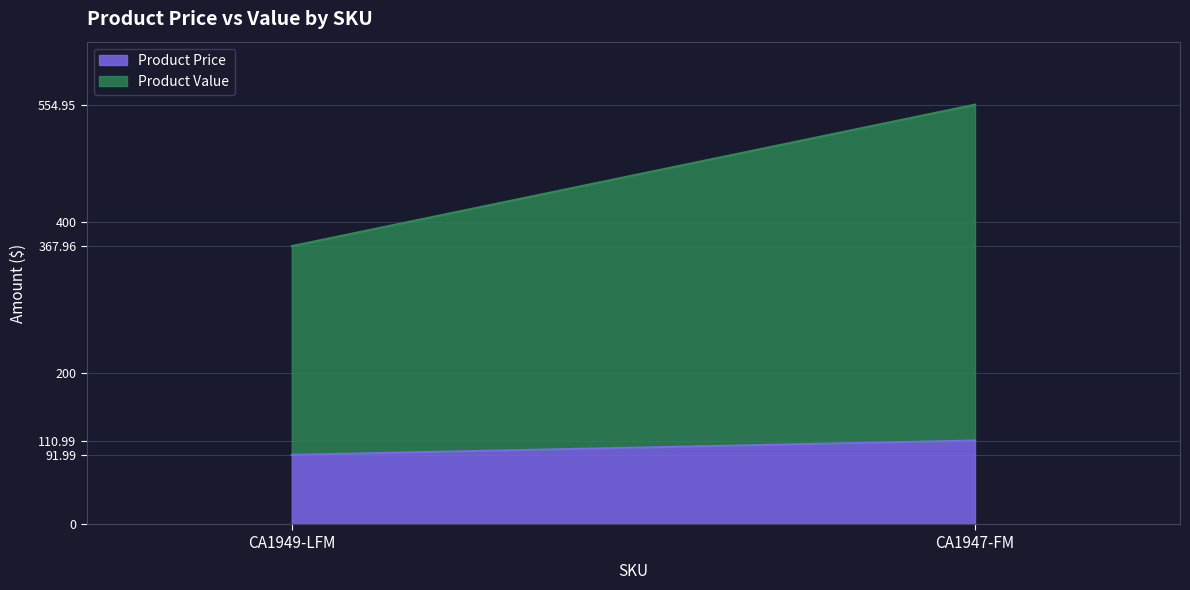

What is the difference between the maximum and minimum values in the Product Price series?

19.0